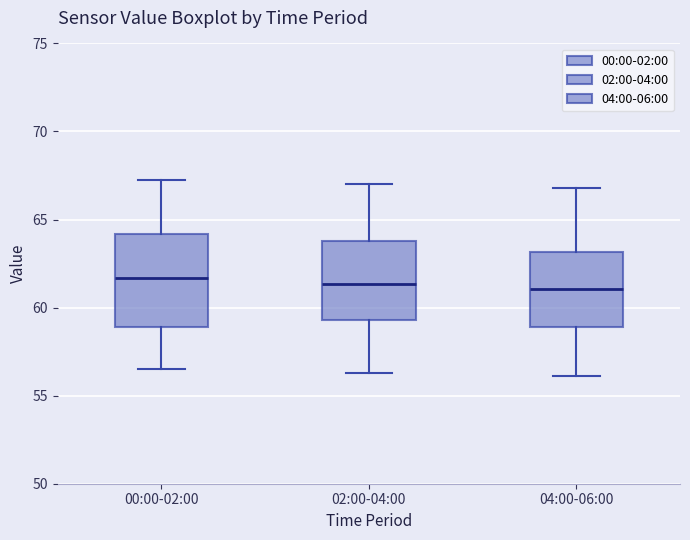

Comparing the boxes themselves (not the whiskers), which one is the tallest?

00:00-02:00